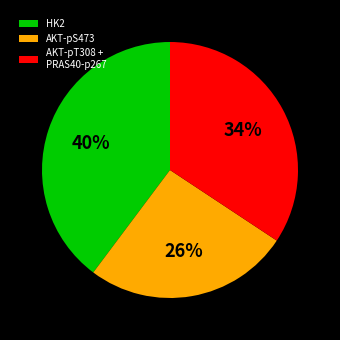

True or false: HK2 accounts for 28% of the total.

False